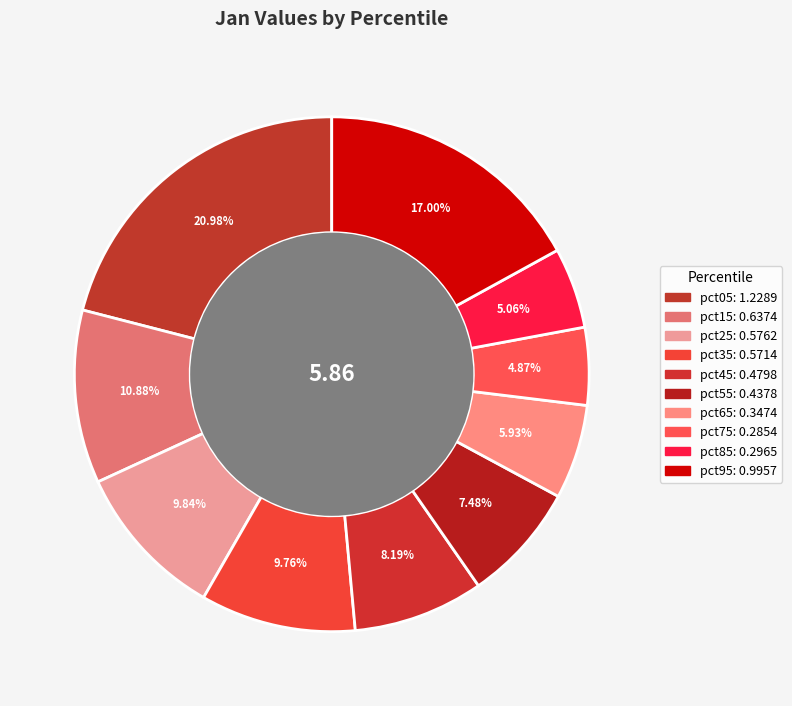

Count the number of slices in the pie.

10